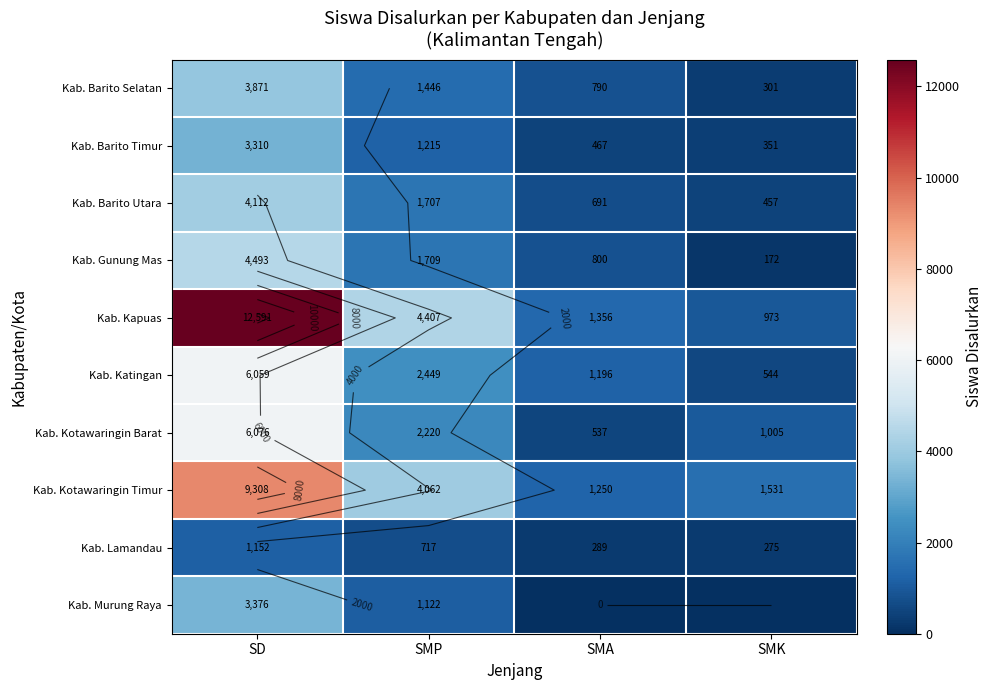

What is the sum of the Kab. Lamandau values at SMA and SMP?

1006